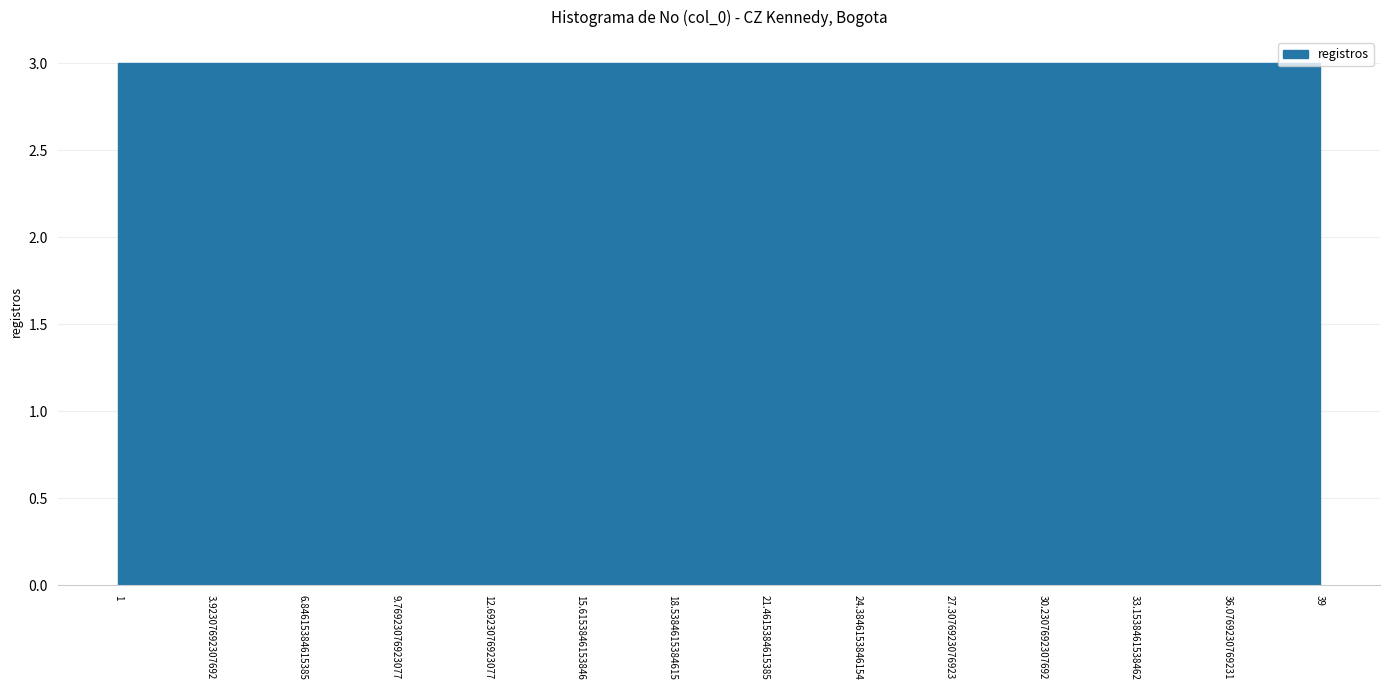

How tall is the bar that spans 3.92307692307692 to 6.84615384615385 on the x-axis? The values are not printed on the chart, so give them approximately, as read against the axis.

3